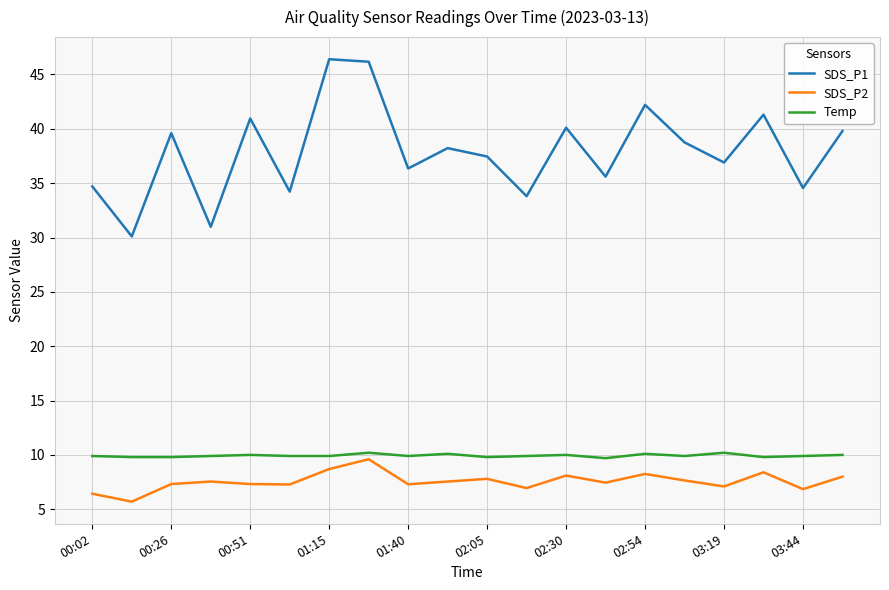

What is the minimum value for Temp?

9.7